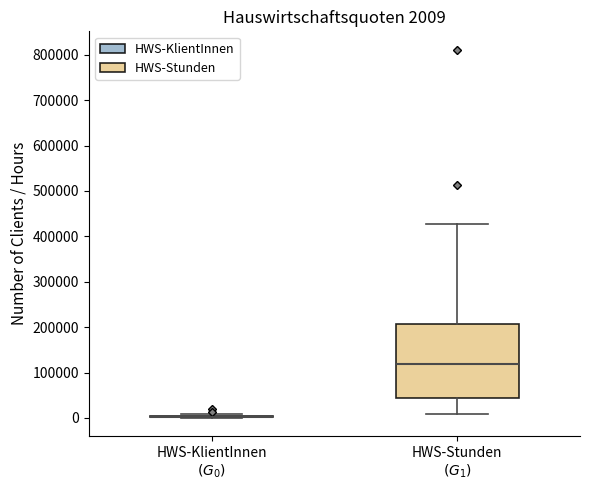

Which box is the tallest, from its lower edge to its upper edge?

HWS-Stunden $(G_1)$